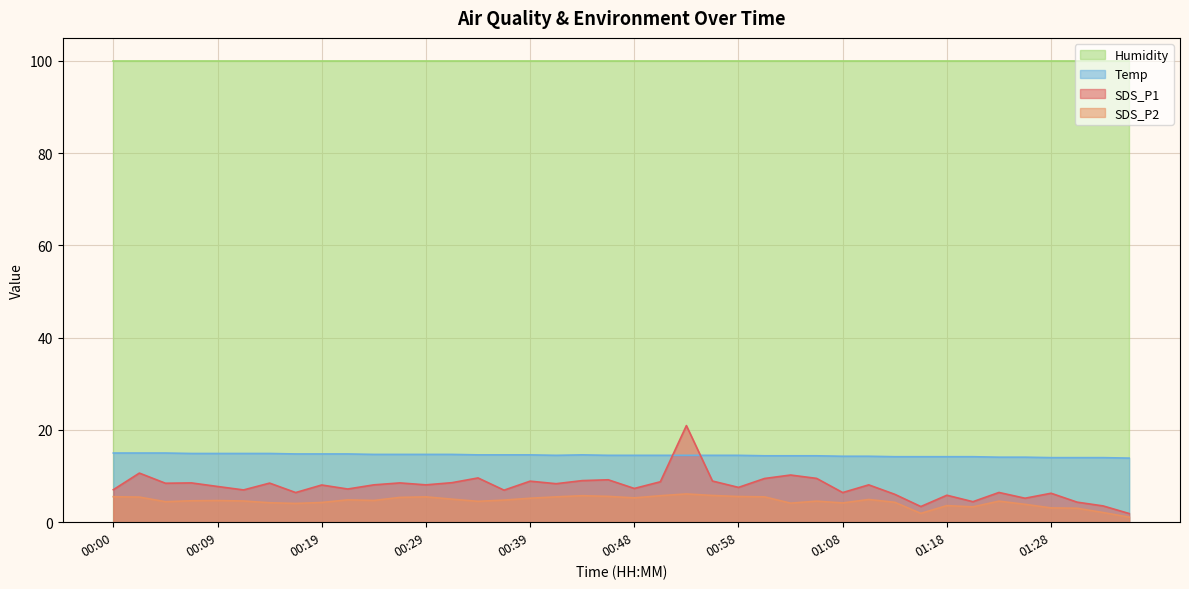

What is the average value of the SDS_P1 series?

7.7